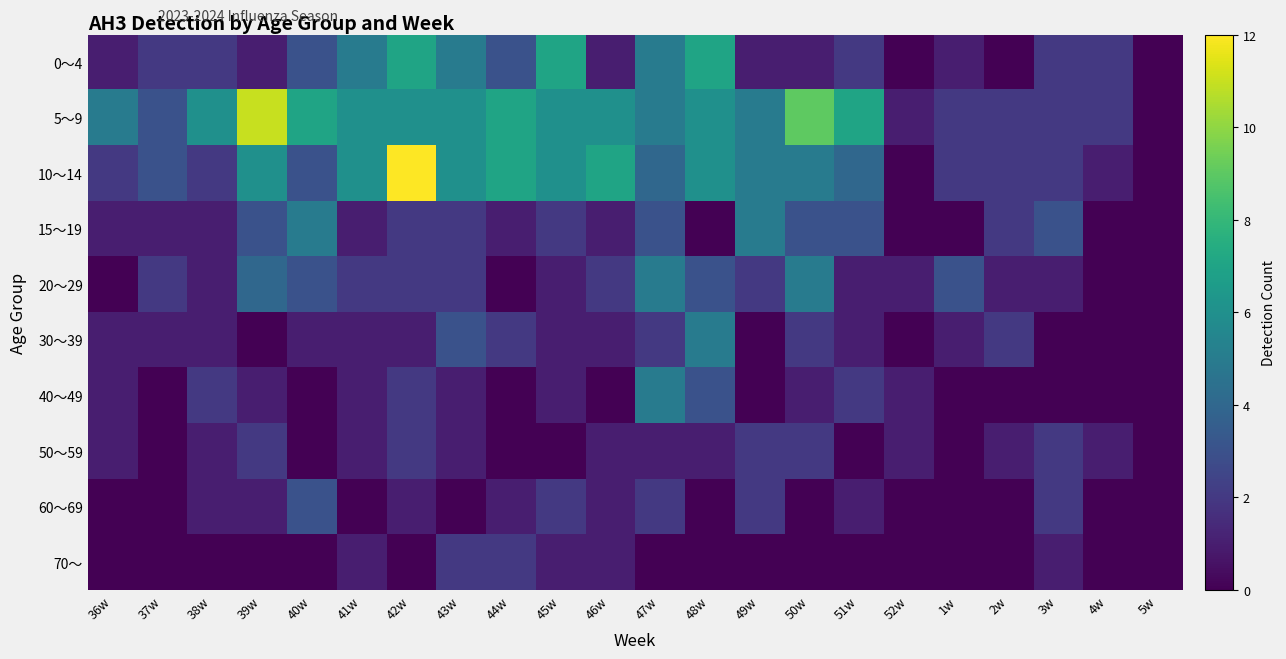

Which label corresponds to the largest value in the chart?

42w